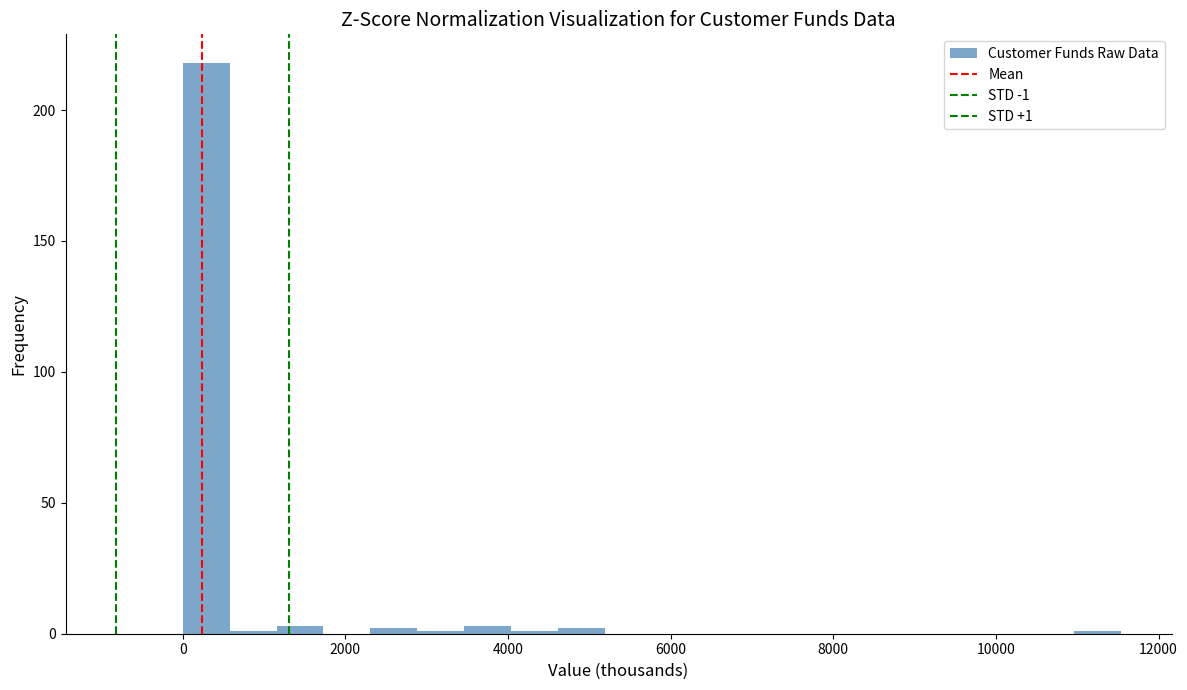

Around what value on the x-axis is the tallest bar? Give the approximate position of its centre, as read against the axis.

200